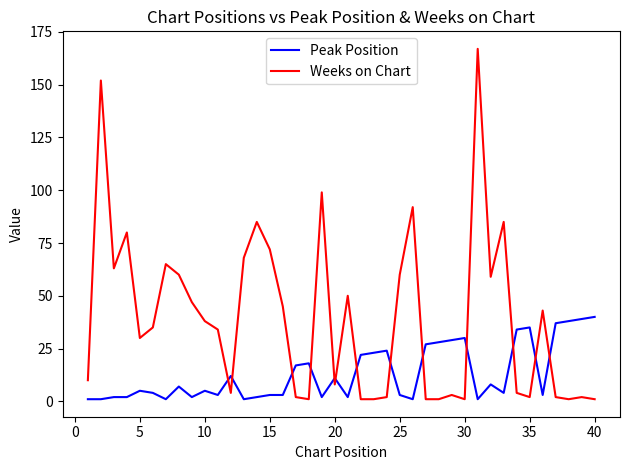

Which series has the largest total across all categories?

Weeks on Chart